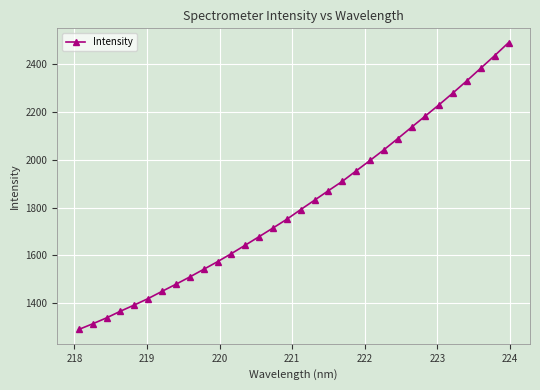

What is the difference between the maximum and second lowest values?

1177.7